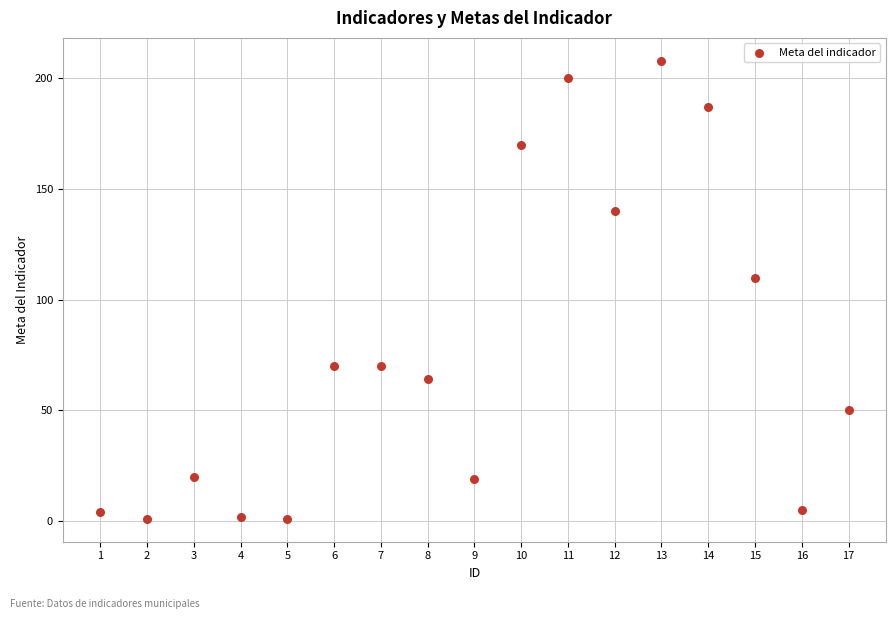

What is the range of Y values (max minus min)?

207